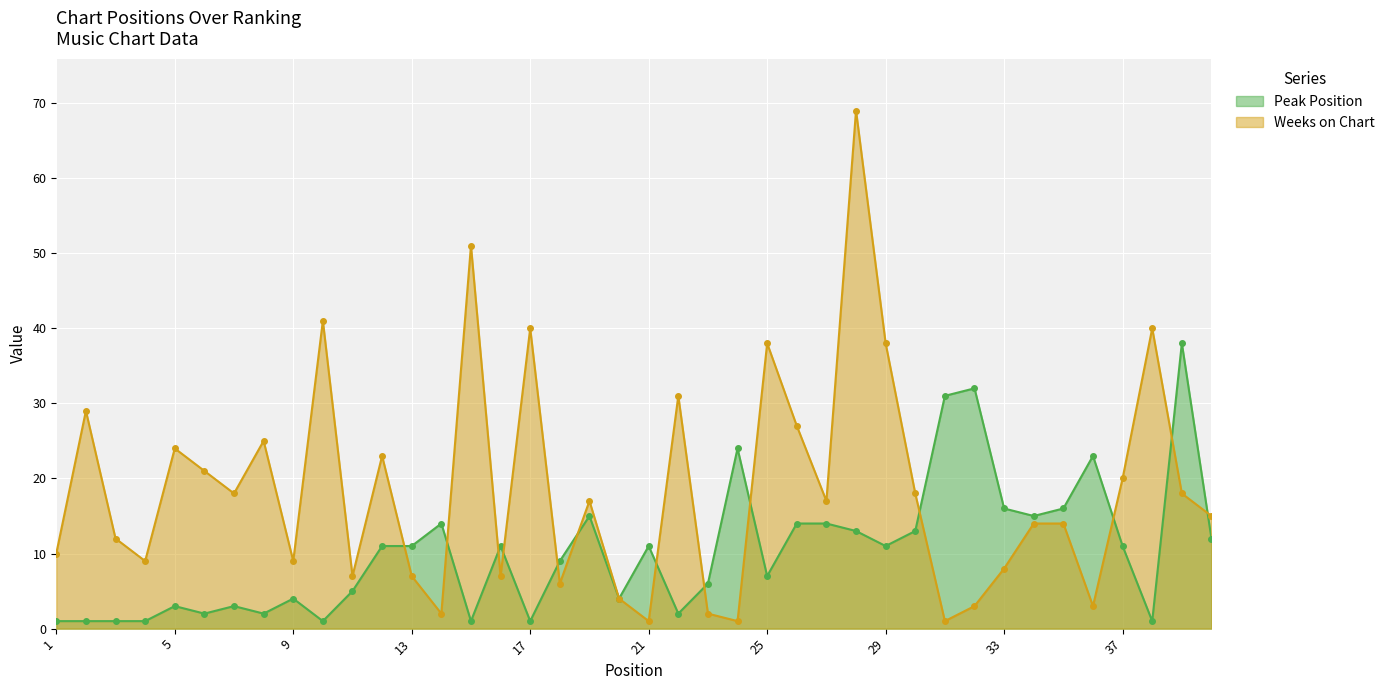

At which category is the sum across all series the highest?

28